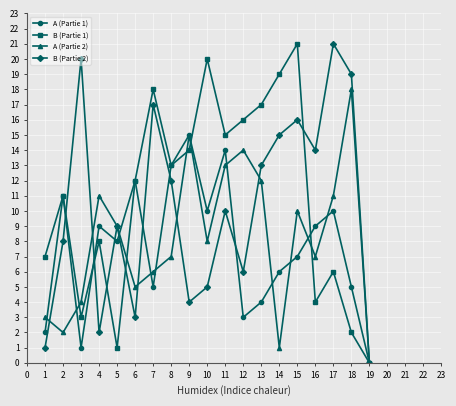

What are all the series names shown in the legend?

A (Partie 1), B (Partie 1), A (Partie 2), B (Partie 2)